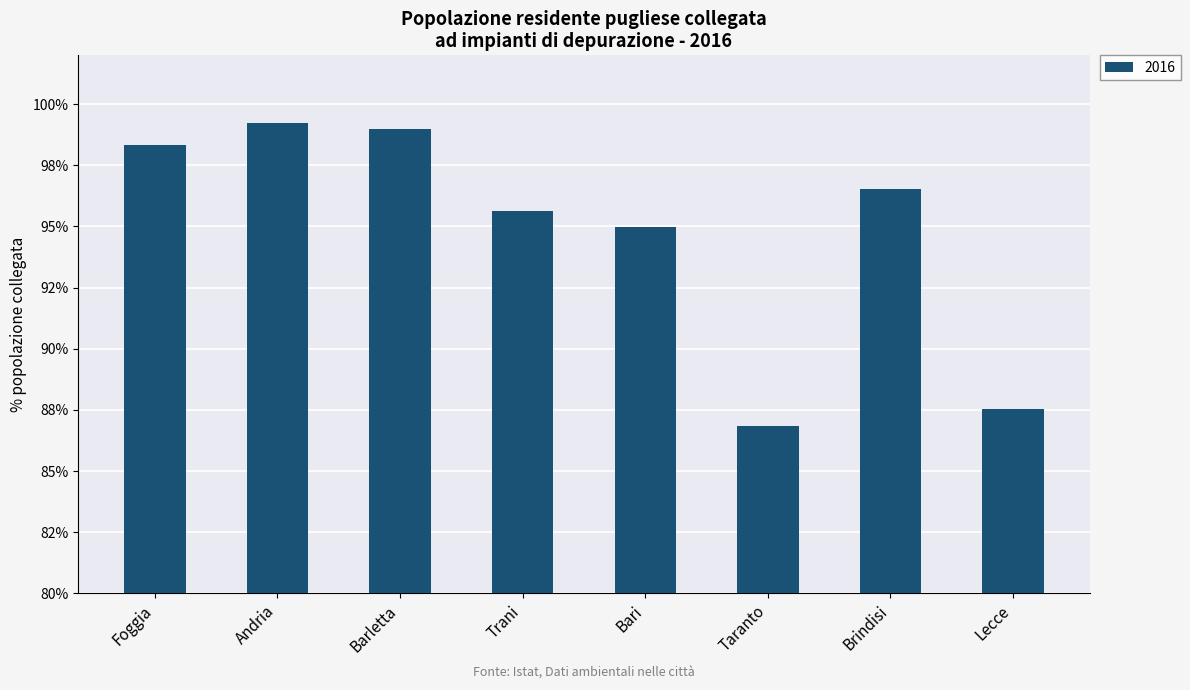

What is the label of the 3rd bar from the left?

Barletta